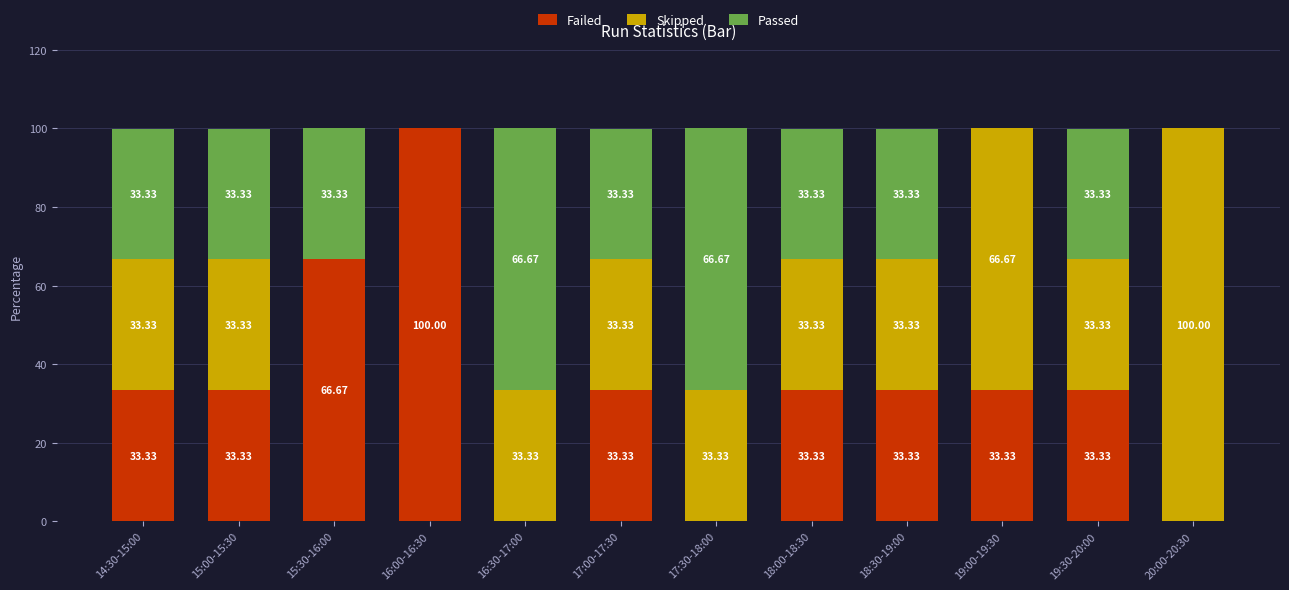

What is the total value across all series at 19:30-20:00?

100.0